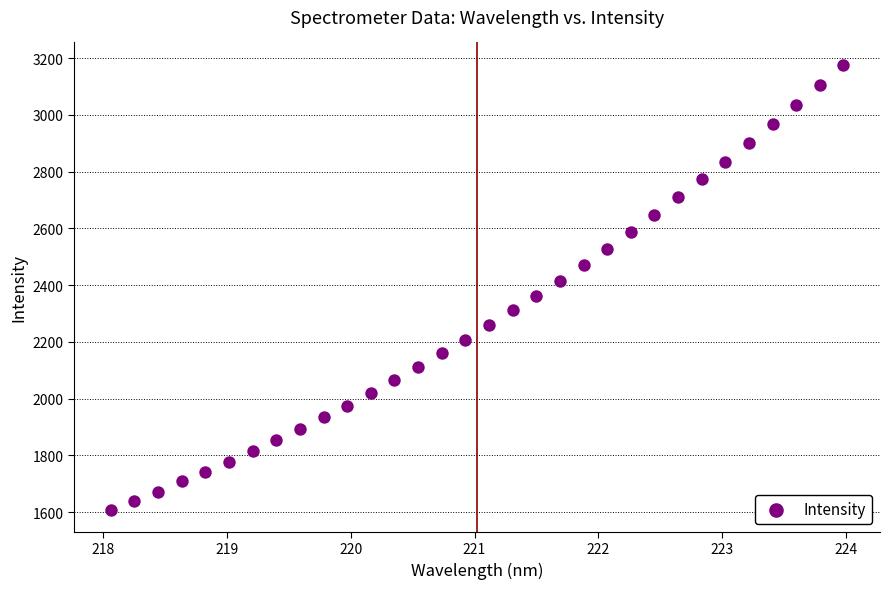

What is the range of Y values (max minus min)?

1568.0